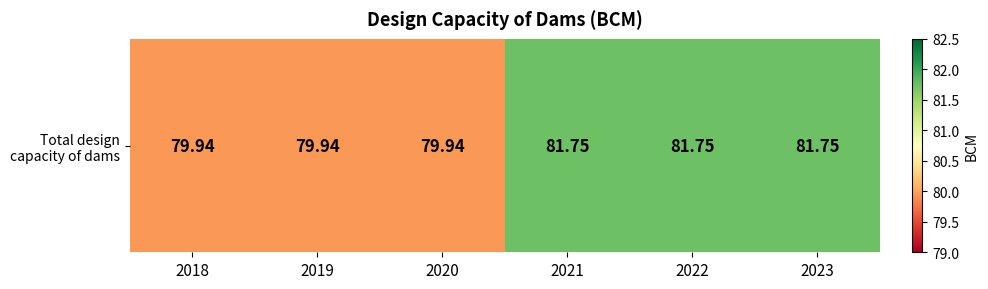

Which label corresponds to the largest value in the chart?

2021